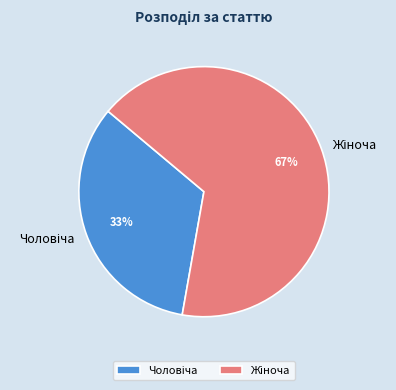

To the nearest percent, what is the average slice percentage?

50%